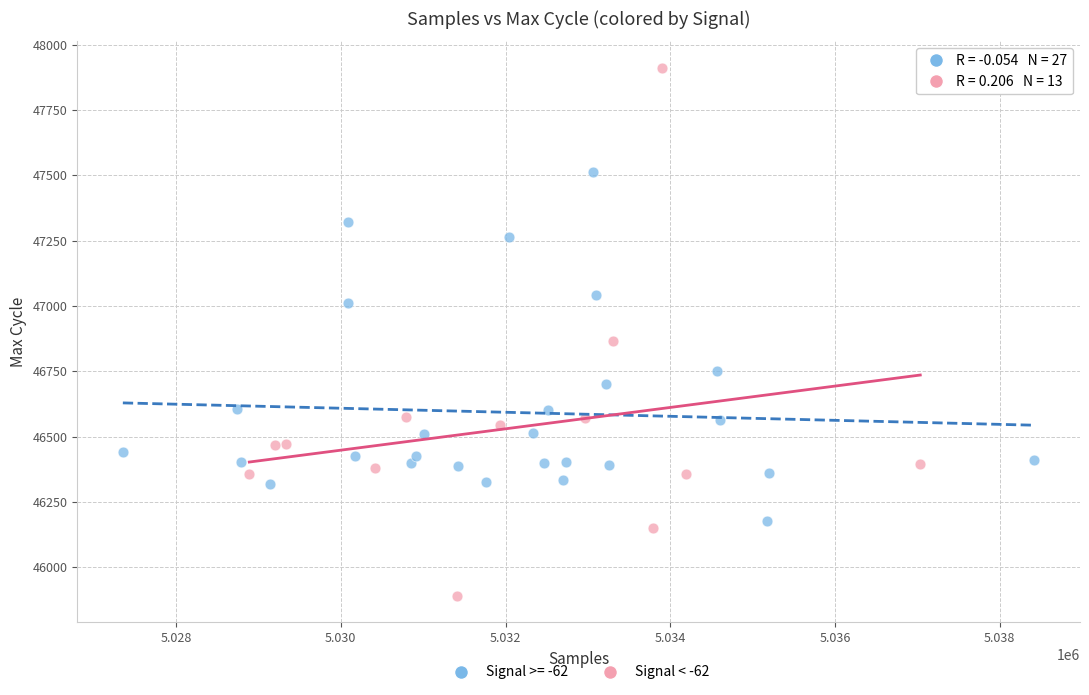

Which series reaches the minimum Y coordinate?

Signal < -62